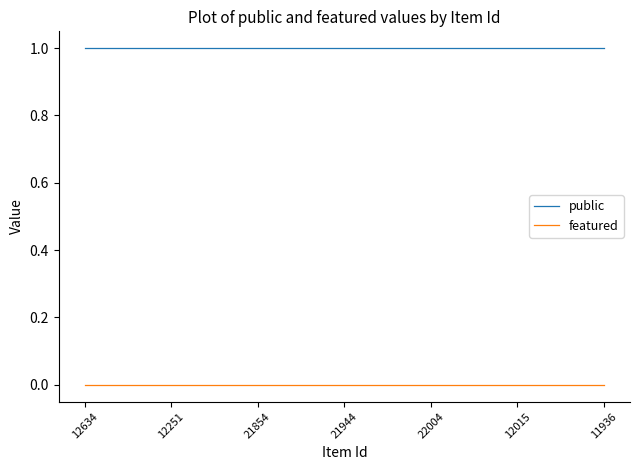

How many series are shown in this chart?

2